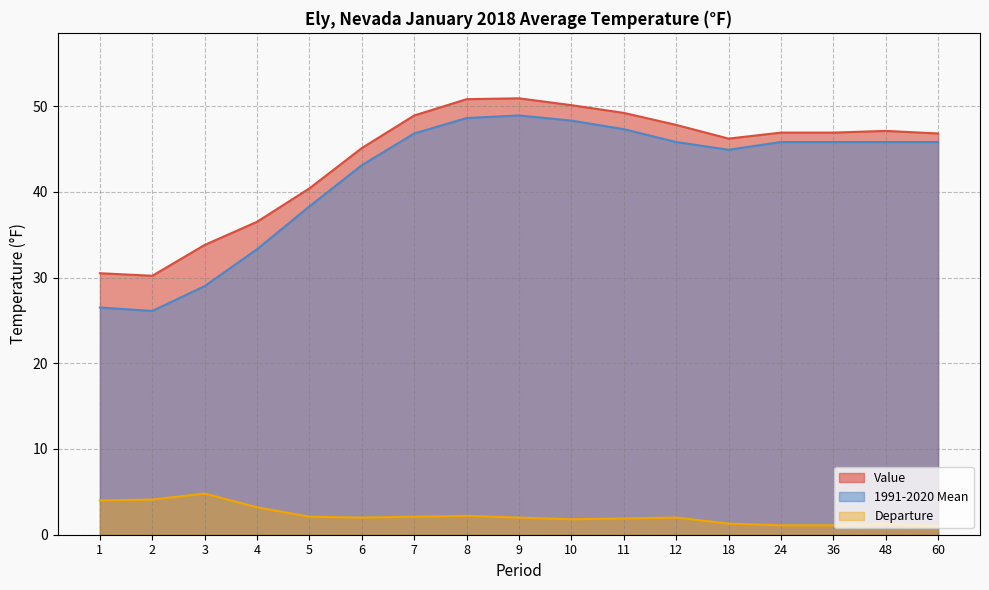

Reading left to right, extract all data points from this chart.

Value: 30.5	30.2	33.8	36.5	40.4	45.1	48.9	50.8	50.9	50.1	49.2	47.8	46.2	46.9	46.9	47.1	46.8
1991-2020 Mean: 26.5	26.1	29.0	33.3	38.3	43.1	46.8	48.6	48.9	48.3	47.3	45.8	44.9	45.8	45.8	45.8	45.8
Departure: 4.0	4.1	4.8	3.2	2.1	2.0	2.1	2.2	2.0	1.8	1.9	2.0	1.3	1.1	1.1	1.3	1.0